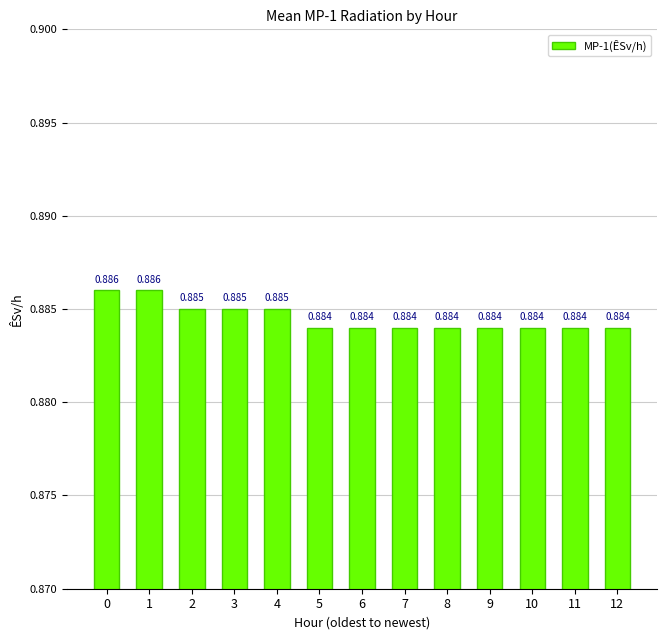

What is the maximum value shown in the chart?

0.9